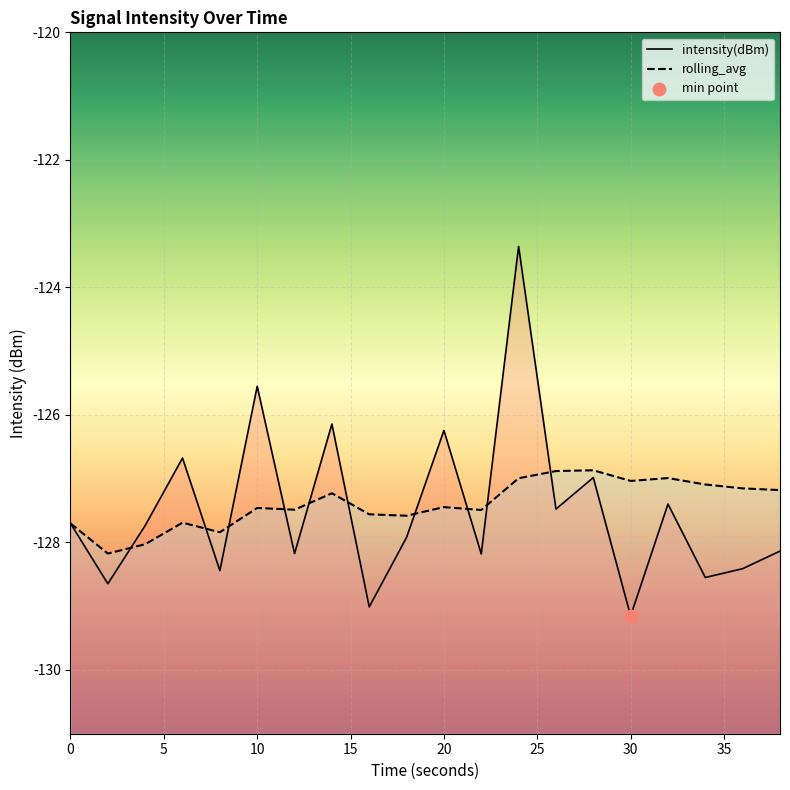

Which series contains the highest Y value?

intensity(dBm)